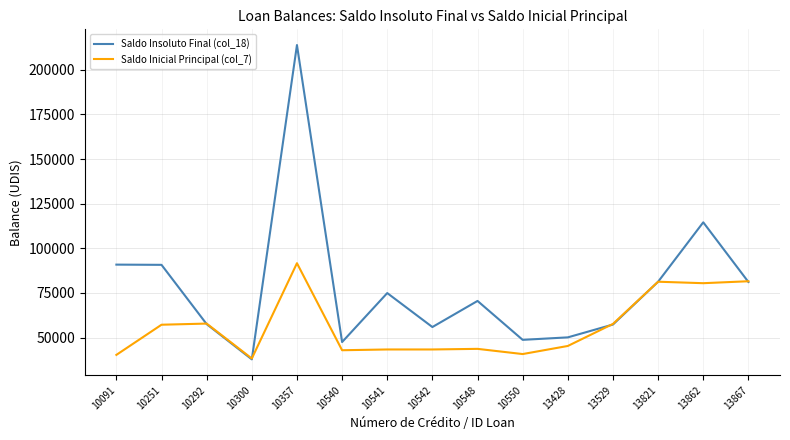

What is the difference between the maximum and minimum values in the Saldo Insoluto Final (col_18) series?

176077.6